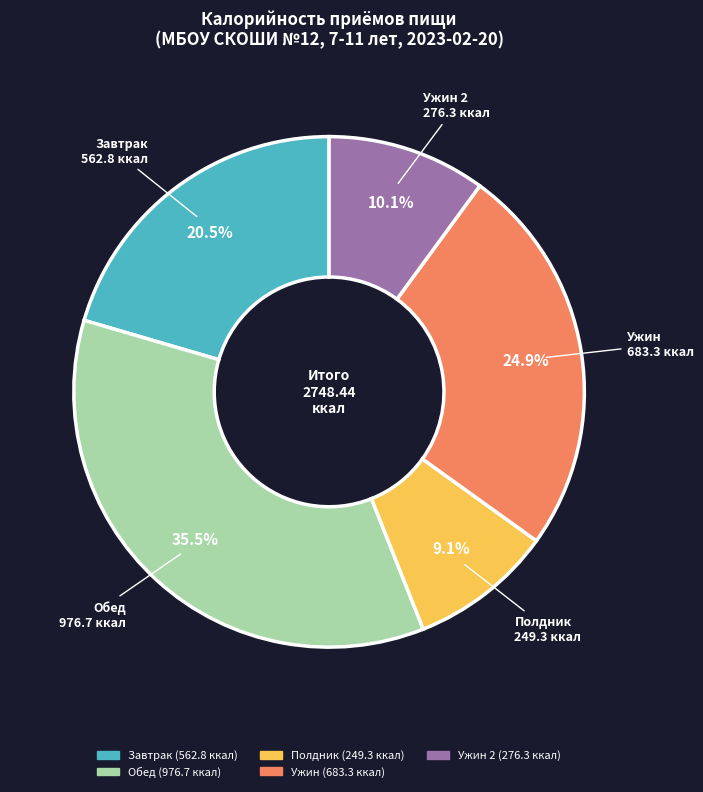

Is there any slice that represents more than half of the pie?

No